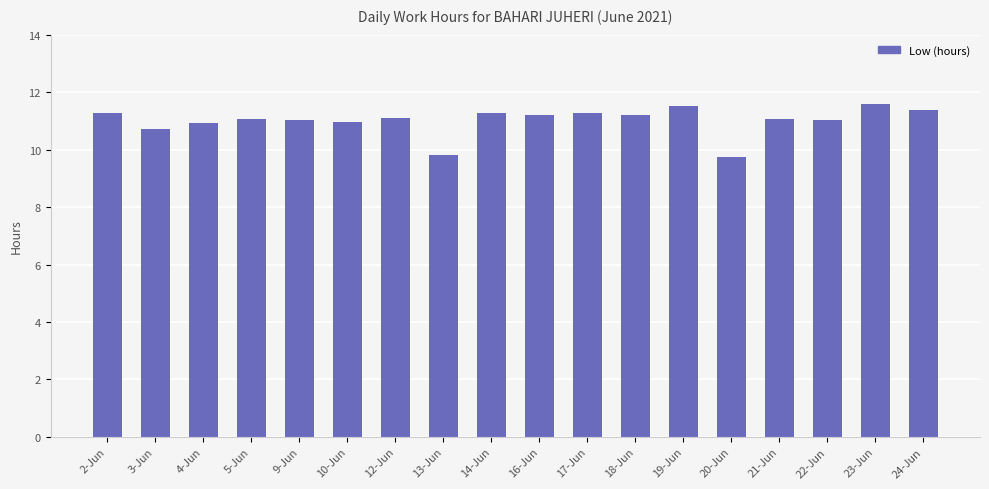

What is the minimum value shown in the chart?

9.7